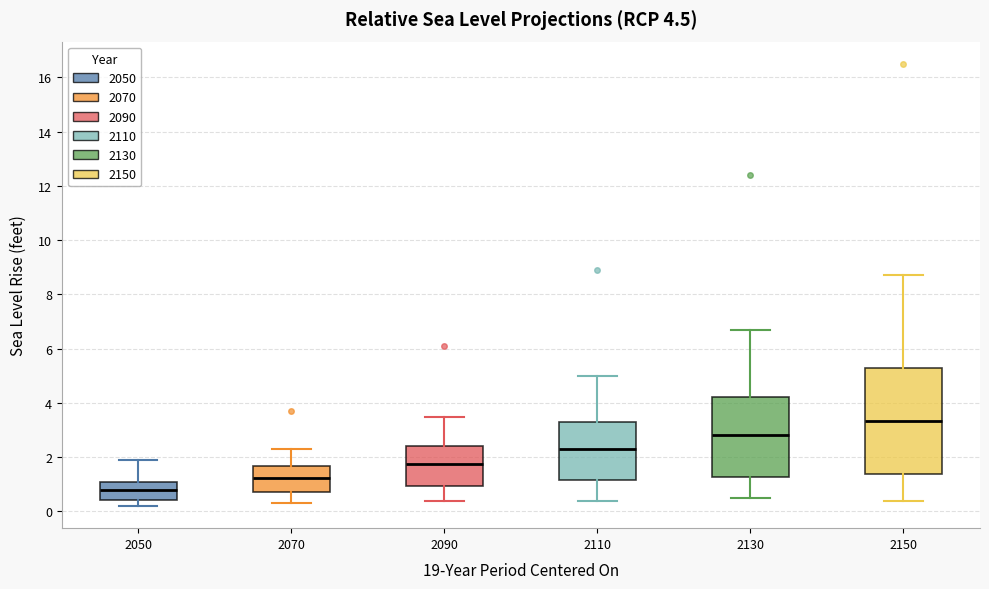

Comparing the boxes themselves (not the whiskers), which one is the tallest?

2150